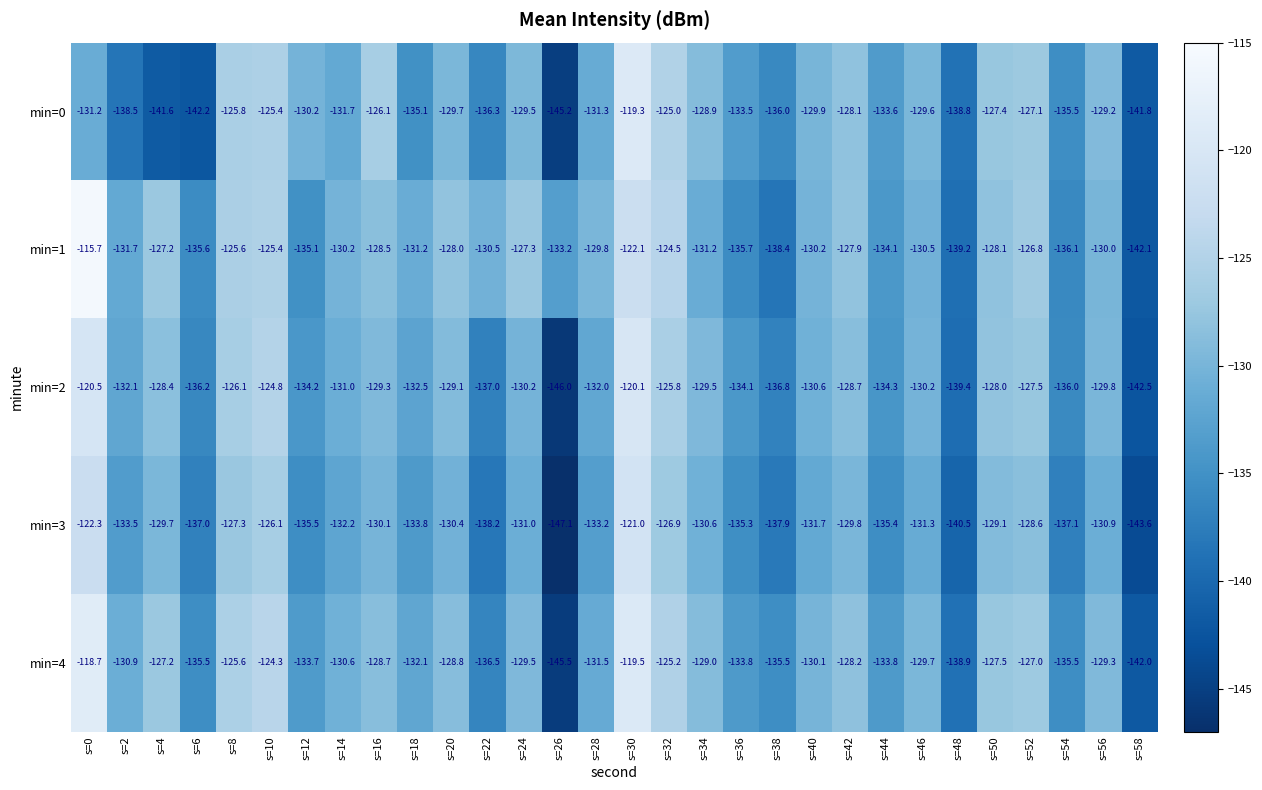

How many data points in min=4 are less than -129?

18